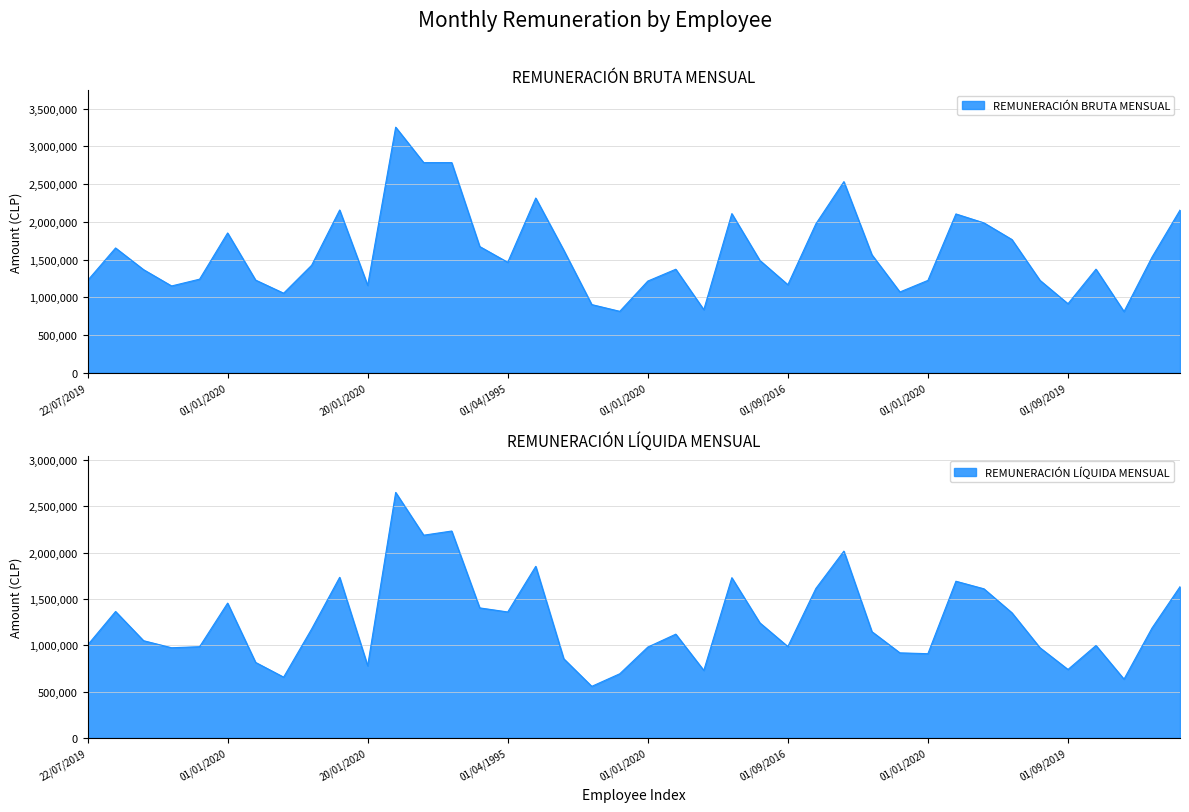

List the labels in order of REMUNERACIÓN LÍQUIDA MENSUAL value, smallest first.

25/07/2019, 02/01/2017, 25/02/2019, 01/03/2019, 01/03/2020, 01/09/2019, 20/01/2020, 01/01/2020, 01/01/2020, 01/01/2020, 04/11/2020, 01/03/2019, 09/12/2019, 01/01/2020, 08/04/2016, 01/09/2016, 01/01/2020, 22/07/2019, 01/01/2020, 01/01/2020, 01/01/2020, 08/09/2020, 12/06/2002, 22/02/2017, 15/06/1994, 01/04/1995, 21/06/2017, 04/05/1984, 01/01/2020, 01/01/2020, 01/01/2020, 02/12/2019, 13/01/2020, 05/11/2020, 01/10/2019, 01/01/2020, 01/01/2021, 01/01/2020, 01/01/2020, 01/09/2019